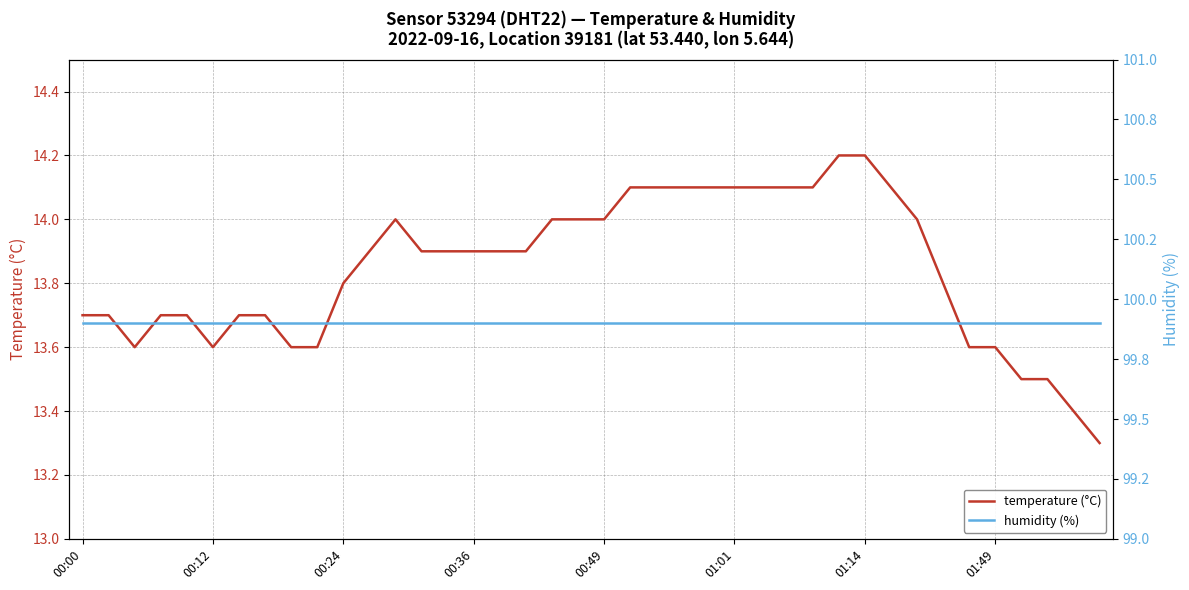

True or false: temperature (°C) has a value of 23.4 at 18.

False